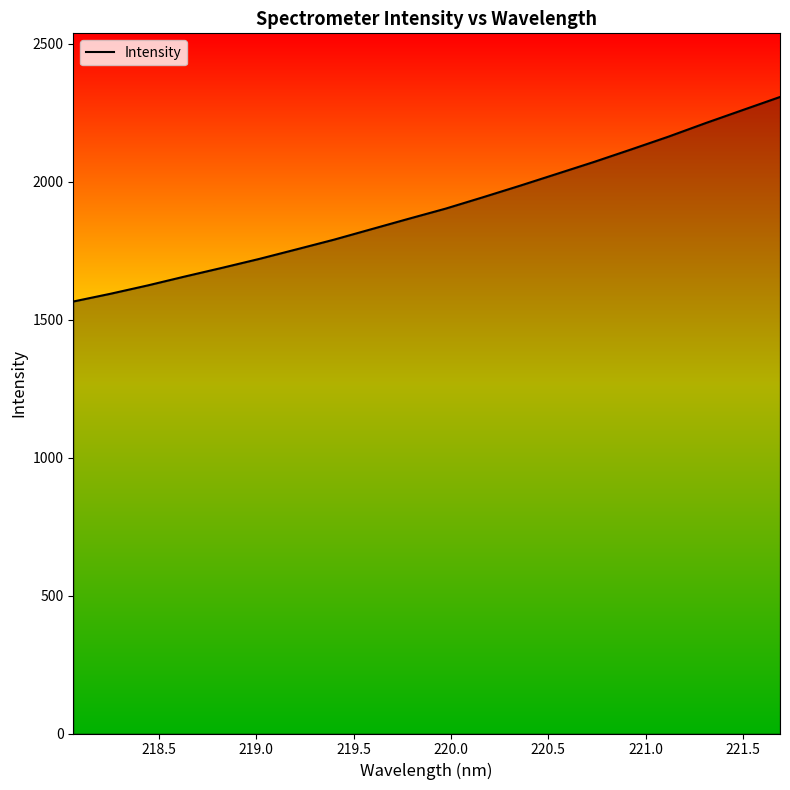

What is the maximum value shown in the chart?

2307.2